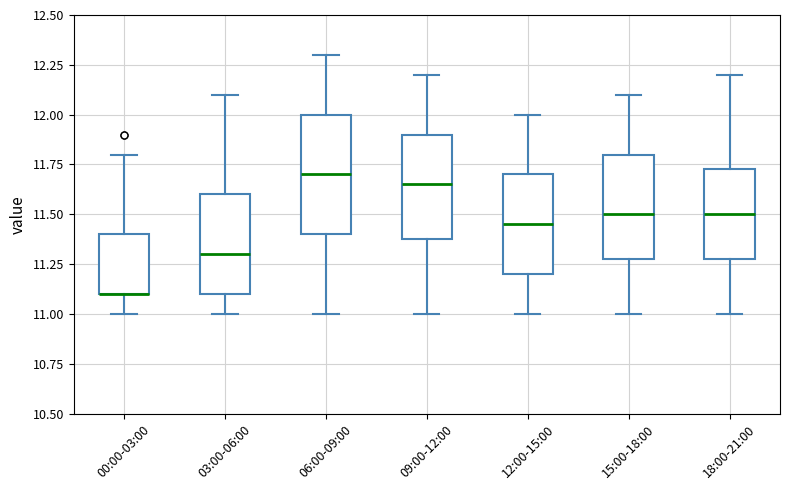

Which box is the tallest, from its lower edge to its upper edge?

06:00-09:00